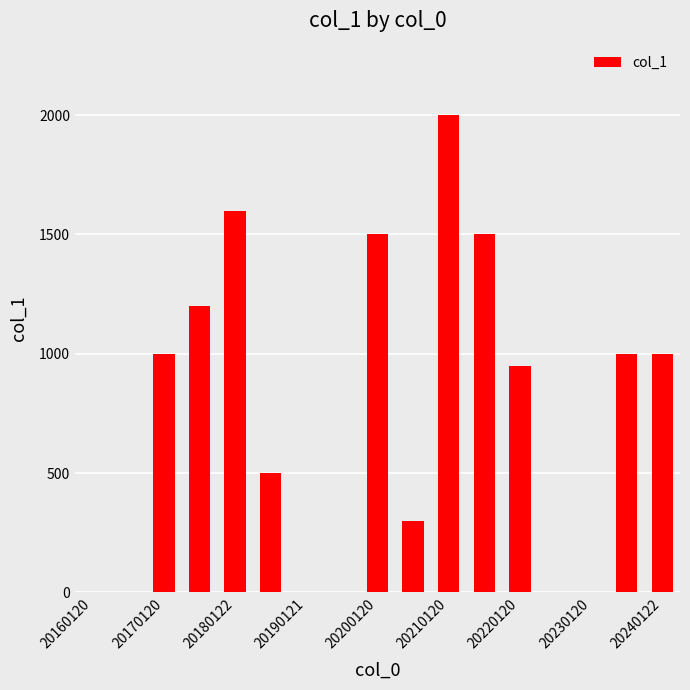

What is the greatest value displayed?

2000